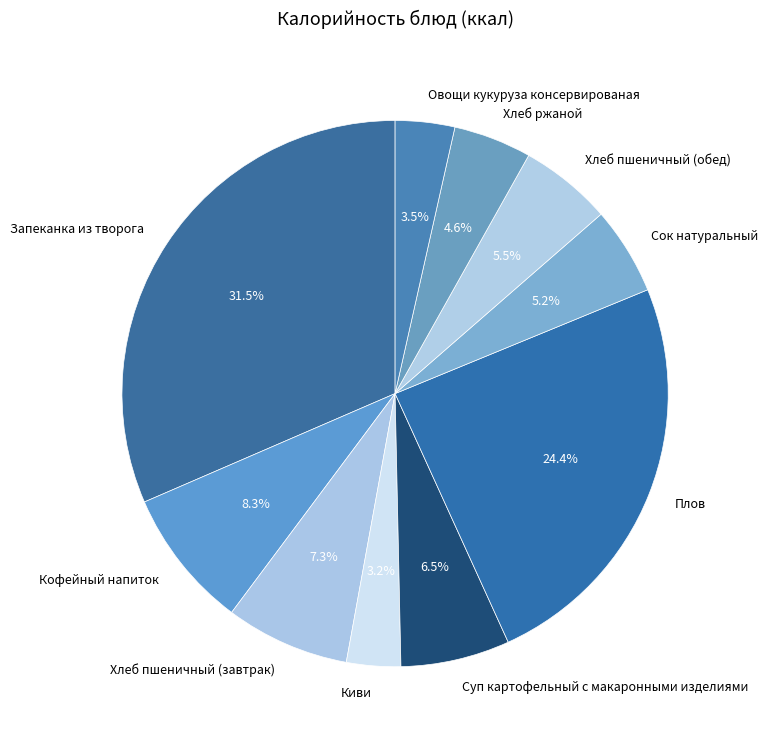

Approximately how many times larger is the value at Суп картофельный с макаронными изделиями compared to Киви?

2.0